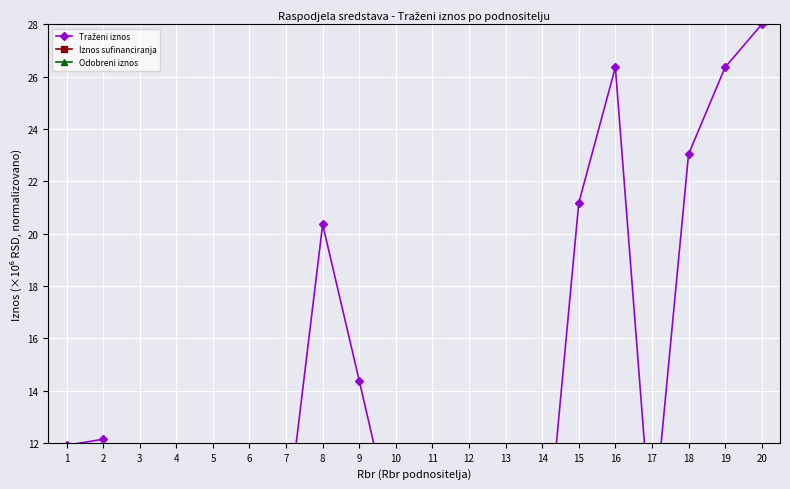

Which series has the largest range (max minus min)?

Traženi iznos